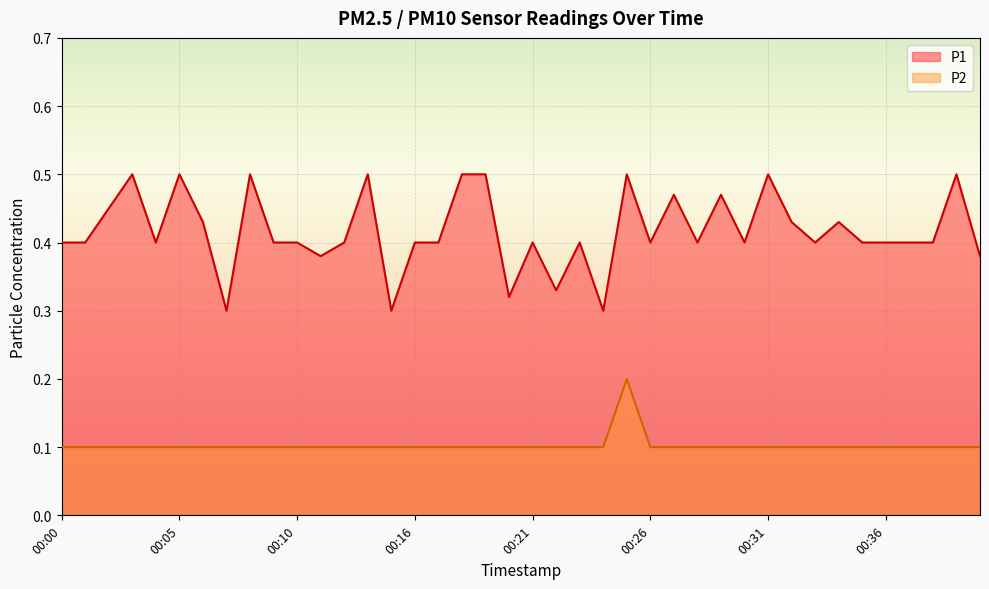

True or false: P2 has a value of 0.1 at 00:40.

True